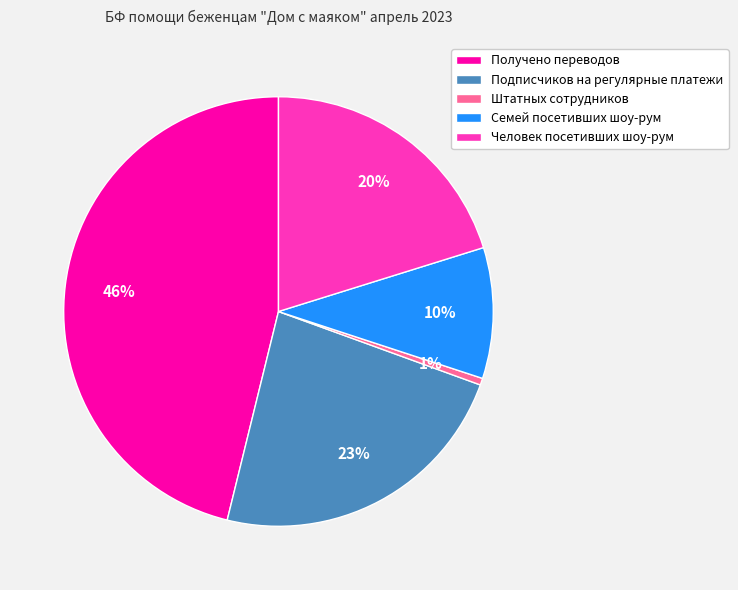

Which has a higher value, Человек посетивших шоу-рум or Подписчиков на регулярные платежи?

Подписчиков на регулярные платежи